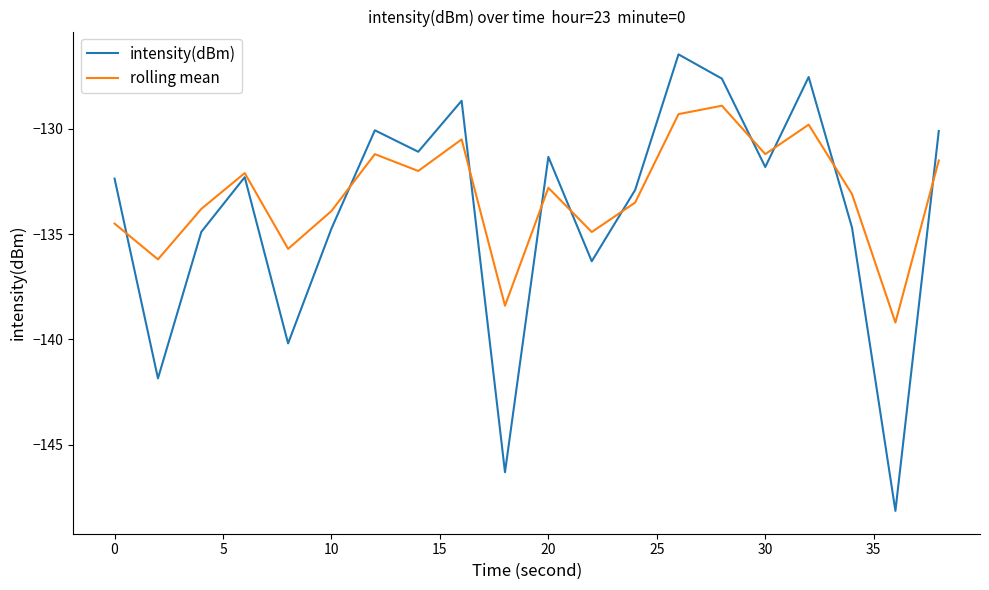

Rank the series by their maximum value, from lowest to highest.

rolling mean, intensity(dBm)